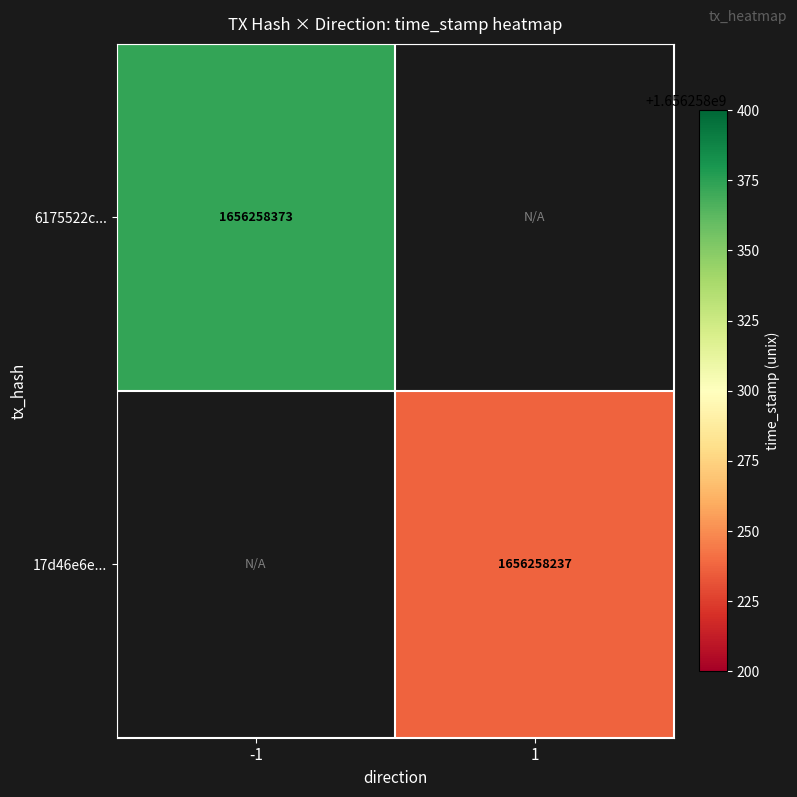

True or false: 17d46e6eac3909801b92f512f20bd3cf1f4bf3b has a value of 2816751922.6 at time_stamp.

False